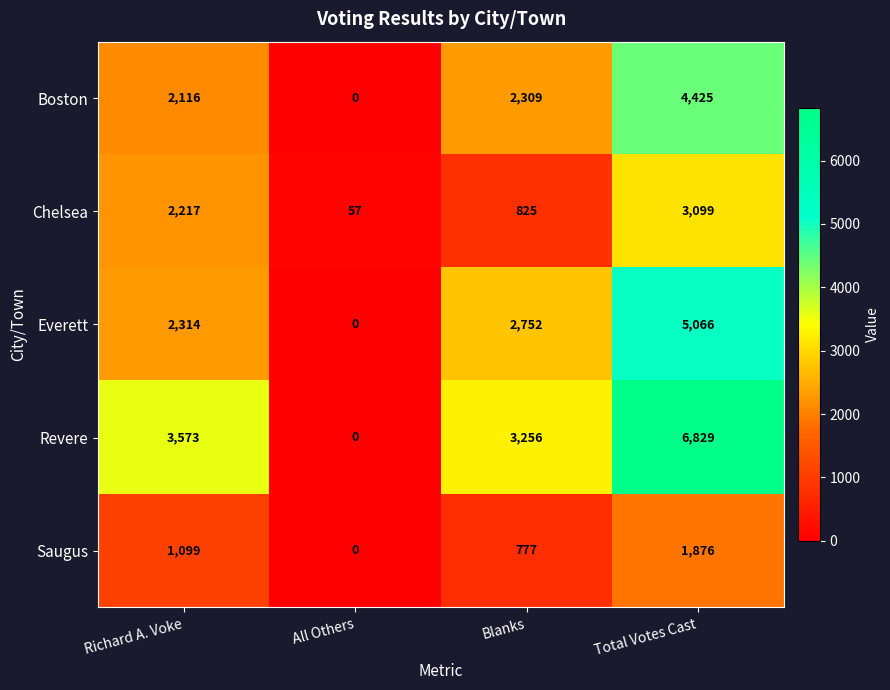

At which category is the sum across all series the highest?

Total Votes Cast